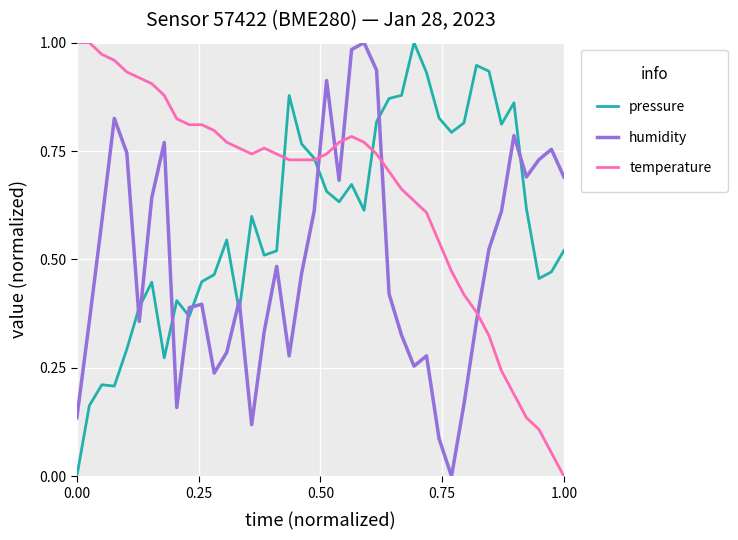

Which series ends up on top after the final intersection of humidity and pressure?

humidity